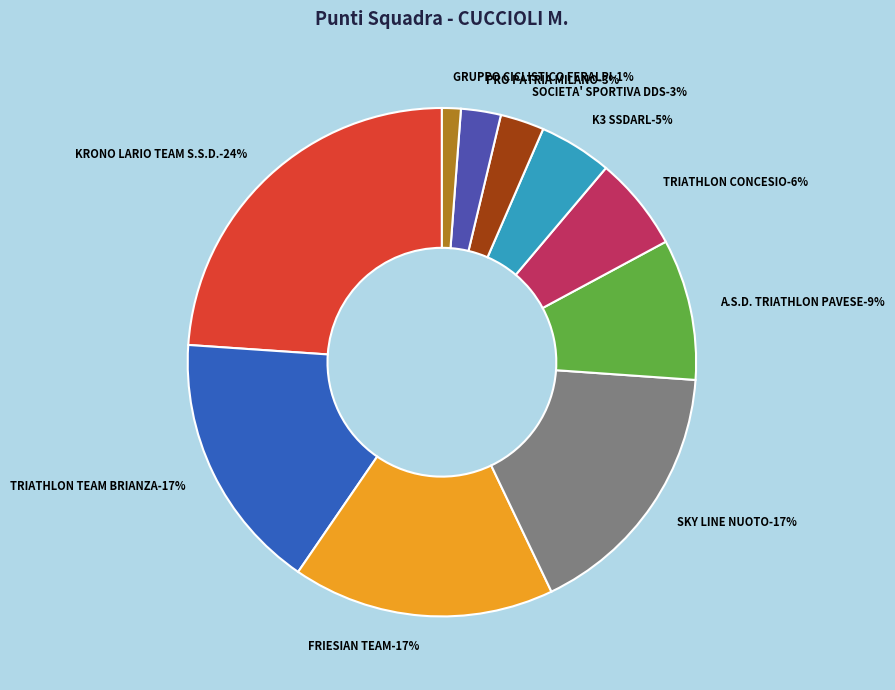

Approximately how many times larger is the value at TRIATHLON CONCESIO compared to TRIATHLON TEAM BRIANZA?

0.4